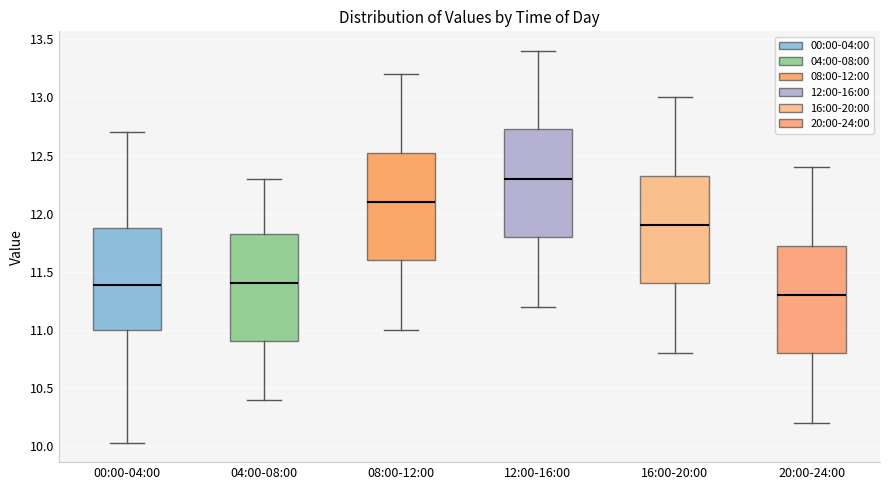

Reading left to right, transcribe this box plot: for each box, give where its median line is, the range the box spans, and where its two whiskers end, as read against the y-axis. The values are not printed on the chart, so give them approximately, as read against the axis.

00:00-04:00: median 11.40, box 11.00 to 11.90, whiskers 10.05 to 12.70
04:00-08:00: median 11.40, box 10.90 to 11.85, whiskers 10.40 to 12.30
08:00-12:00: median 12.10, box 11.60 to 12.55, whiskers 11.00 to 13.20
12:00-16:00: median 12.30, box 11.80 to 12.75, whiskers 11.20 to 13.40
16:00-20:00: median 11.90, box 11.40 to 12.35, whiskers 10.80 to 13.00
20:00-24:00: median 11.30, box 10.80 to 11.75, whiskers 10.20 to 12.40